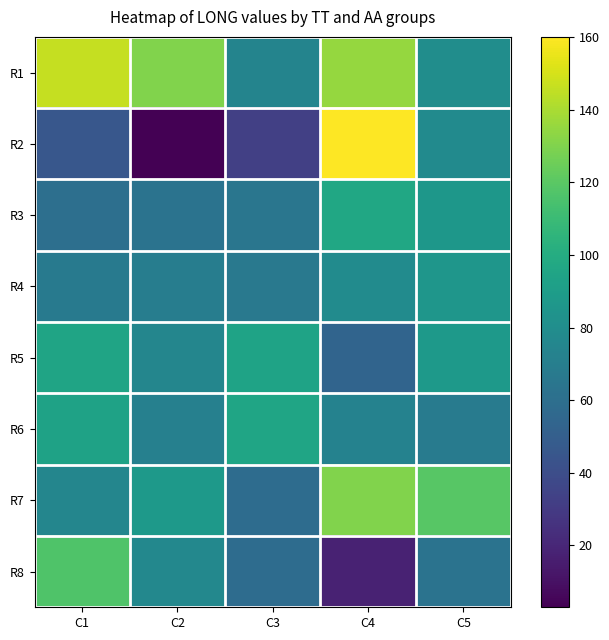

Reading left to right, list all the values displayed in this chart.

R1: C1=146.4	C2=130.2	C3=74.1	C4=135.2	C5=80.1
R2: C1=45.5	C2=2.9	C3=32.4	C4=160.1	C5=78.0
R3: C1=60.2	C2=62.9	C3=64.8	C4=96.7	C5=86.0
R4: C1=67.5	C2=69.6	C3=66.6	C4=78.5	C5=85.6
R5: C1=94.4	C2=74.9	C3=93.9	C4=53.3	C5=87.5
R6: C1=93.6	C2=71.5	C3=95.3	C4=72.6	C5=68.4
R7: C1=74.8	C2=88.2	C3=58.6	C4=130.5	C5=119.5
R8: C1=116.7	C2=76.3	C3=58.3	C4=18.0	C5=62.9